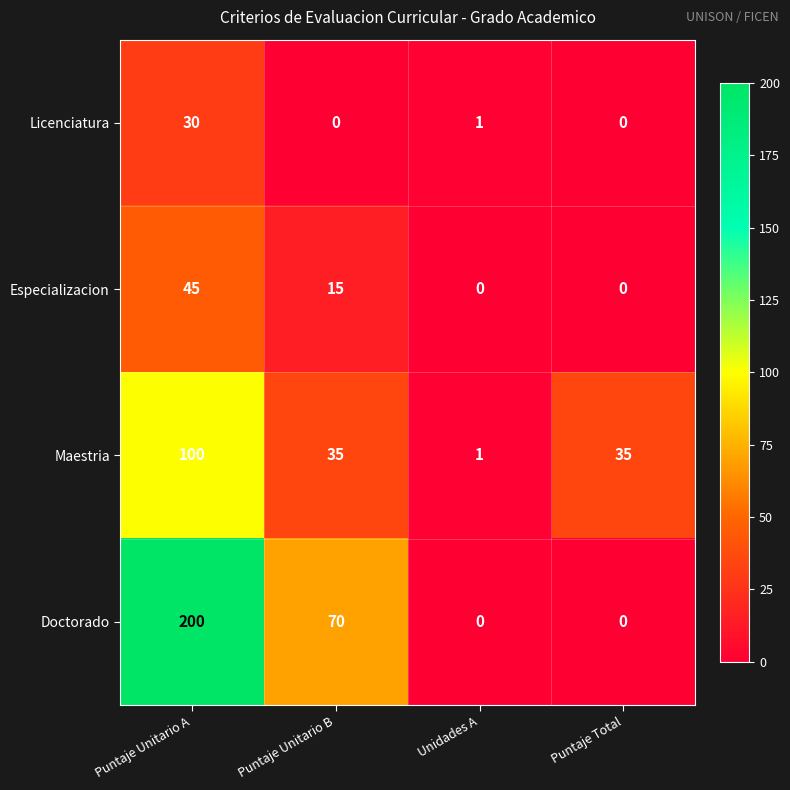

What is the maximum value for Maestria?

100